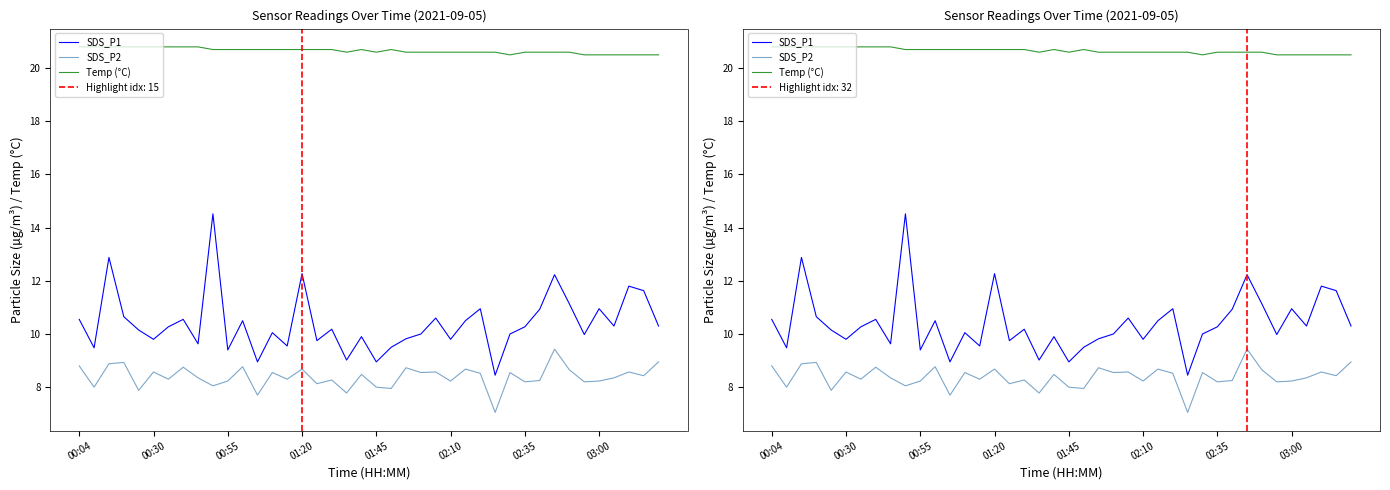

Reading left to right, transcribe all the data shown in this chart.

SDS_P1: 10.6	9.5	12.9	10.7	10.2	9.8	10.3	10.6	9.6	14.5	9.4	10.5	8.9	10.1	9.6	12.3	9.8	10.2	9.0	9.9	8.9	9.5	9.8	10.0	10.6	9.8	10.5	10.9	8.4	10.0	10.3	10.9	12.2	11.1	10.0	10.9	10.3	11.8	11.6	10.3
SDS_P2: 8.8	8.0	8.9	8.9	7.9	8.6	8.3	8.8	8.3	8.1	8.2	8.8	7.7	8.6	8.3	8.7	8.1	8.3	7.8	8.5	8.0	8.0	8.7	8.6	8.6	8.2	8.7	8.5	7.0	8.6	8.2	8.2	9.4	8.7	8.2	8.2	8.3	8.6	8.4	8.9
Temp (°C): 20.8	20.8	20.8	20.8	20.8	20.8	20.8	20.8	20.8	20.7	20.7	20.7	20.7	20.7	20.7	20.7	20.7	20.7	20.6	20.7	20.6	20.7	20.6	20.6	20.6	20.6	20.6	20.6	20.6	20.5	20.6	20.6	20.6	20.6	20.5	20.5	20.5	20.5	20.5	20.5